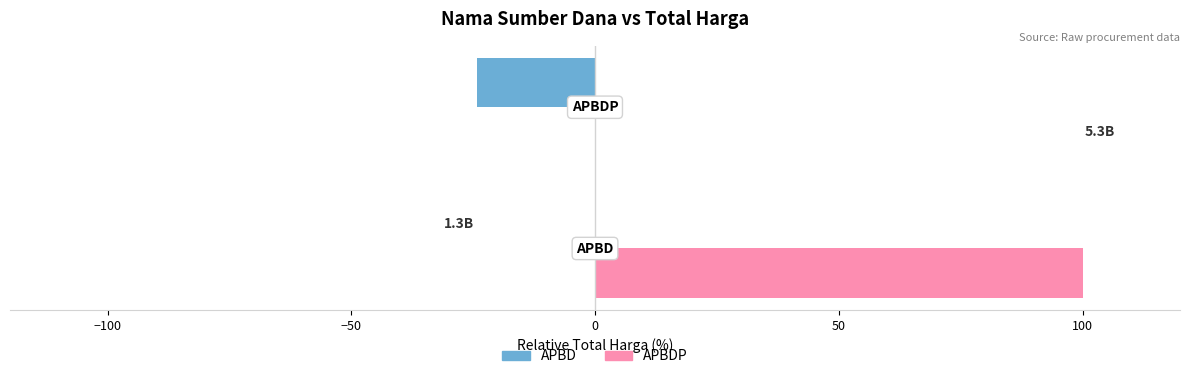

What is the maximum value shown in the chart?

100.0